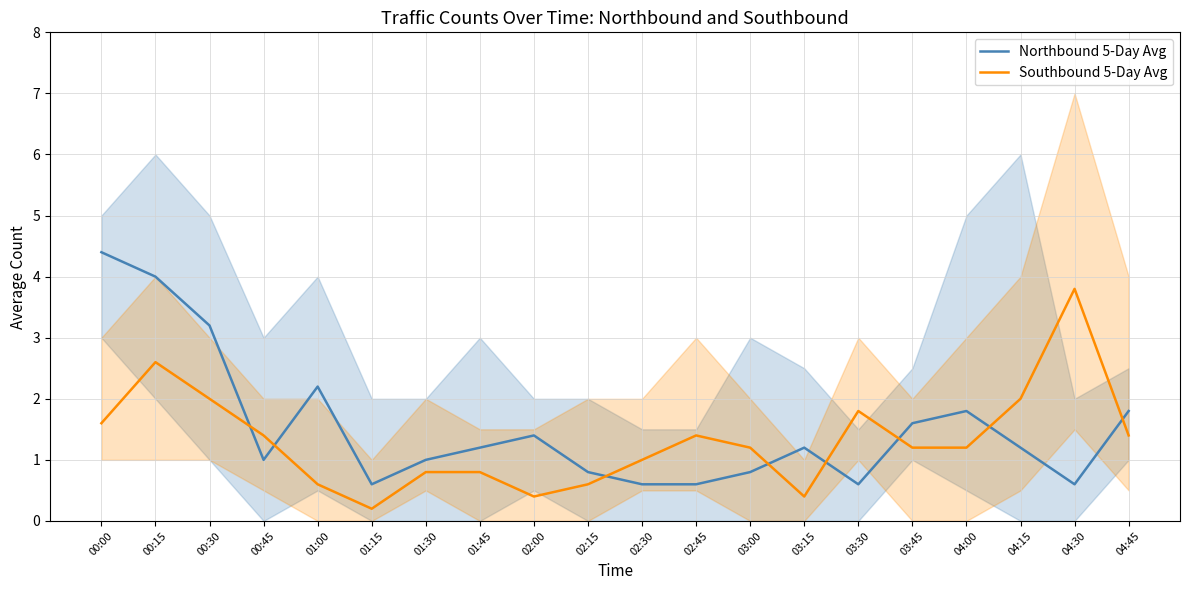

How many data points in Northbound 5-Day Avg are above 1?

11